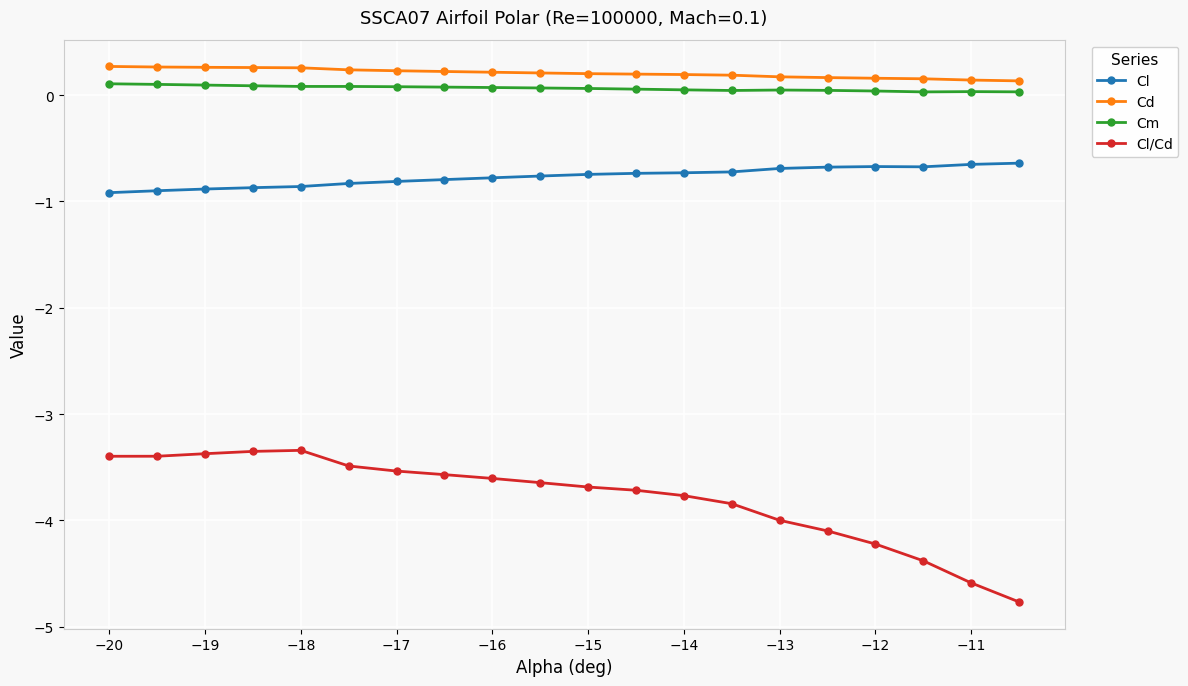

How many distinct data groups are displayed?

4